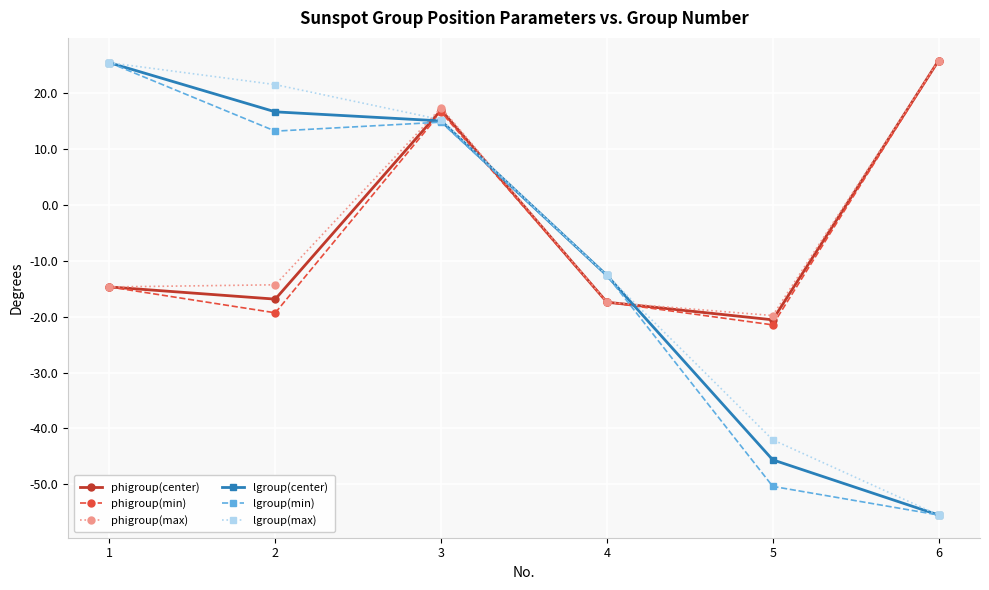

True or false: lgroup(min) and phigroup(min) cross at least once.

True